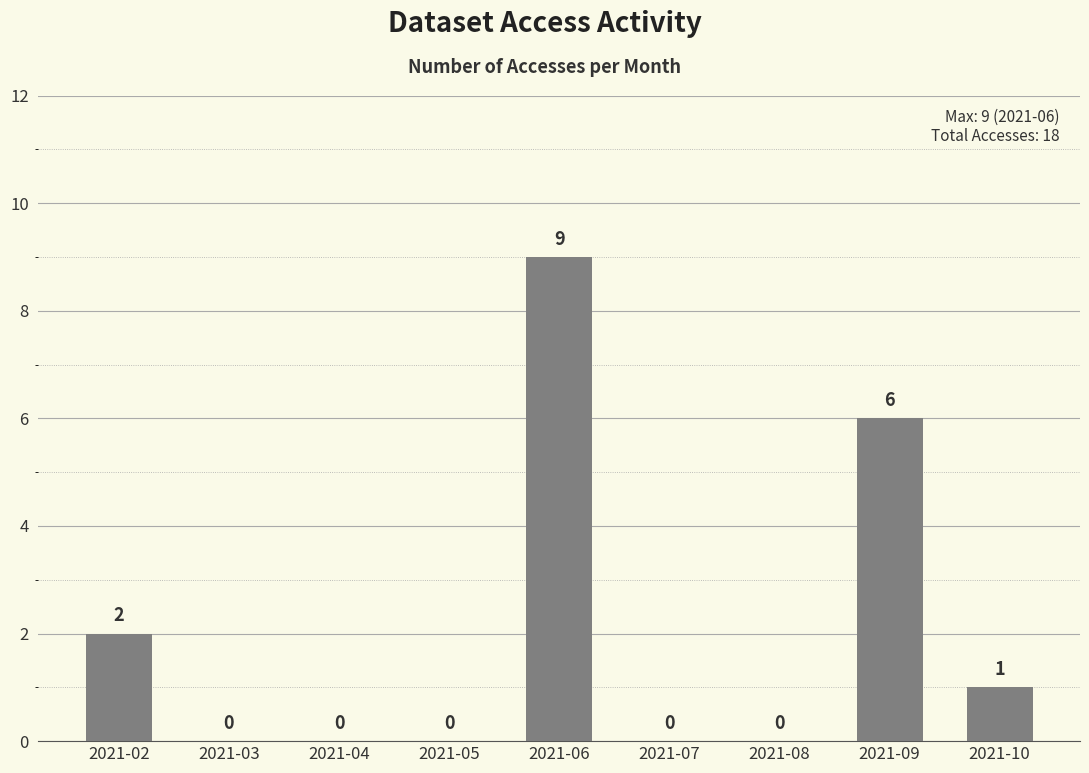

Does the chart contain stacked bars?

No